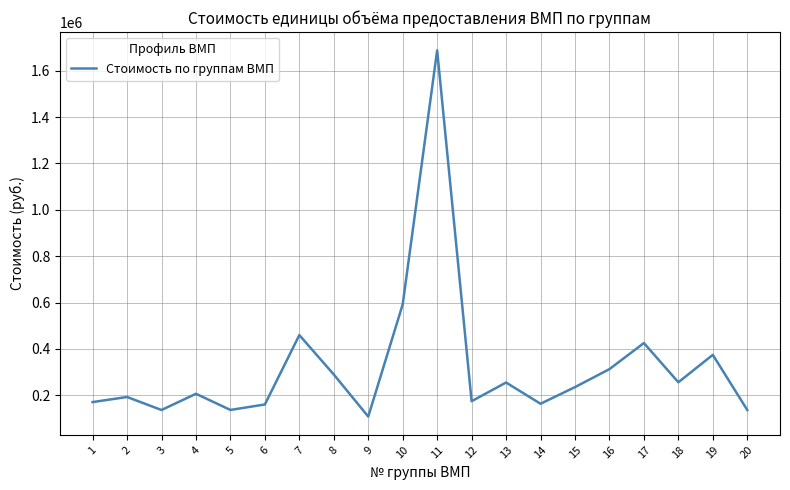

How many interior local valleys (lower than both neighbors) does the data have?

6